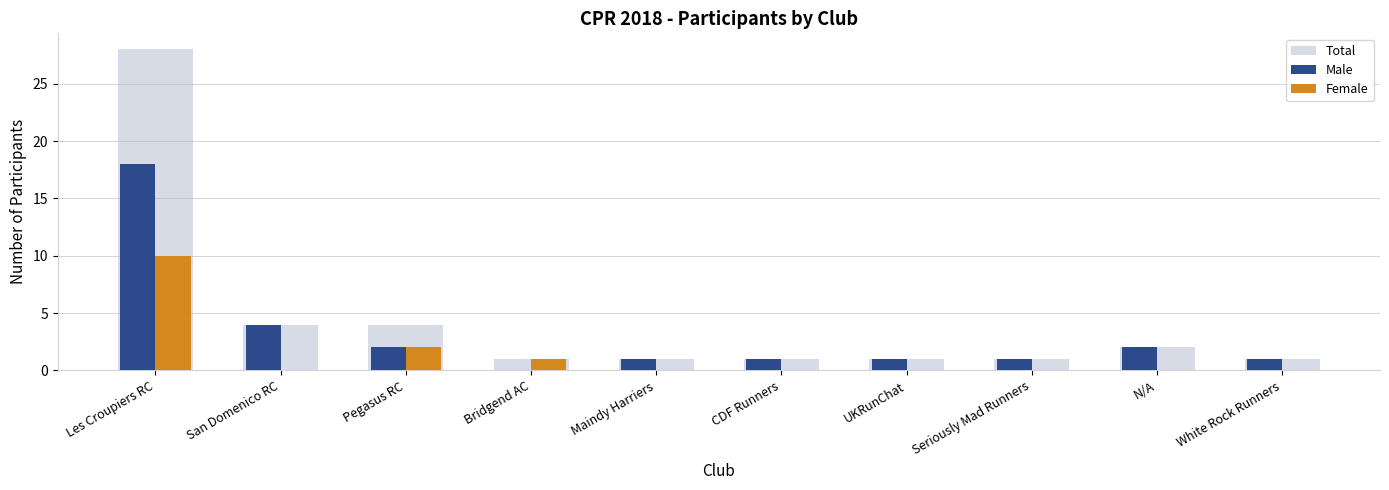

Where is Female nearest to the value 5?

Pegasus RC